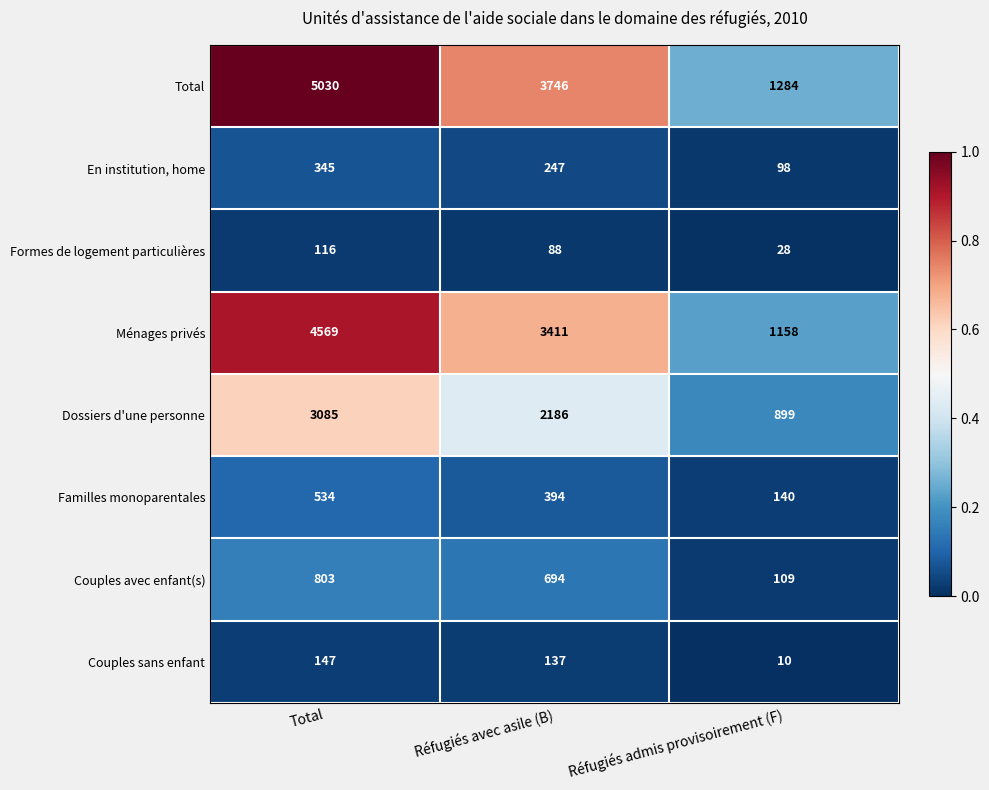

Rank the categories by Couples avec enfant(s) value from lowest to highest.

Réfugiés admis provisoirement (F), Réfugiés avec asile (B), Total